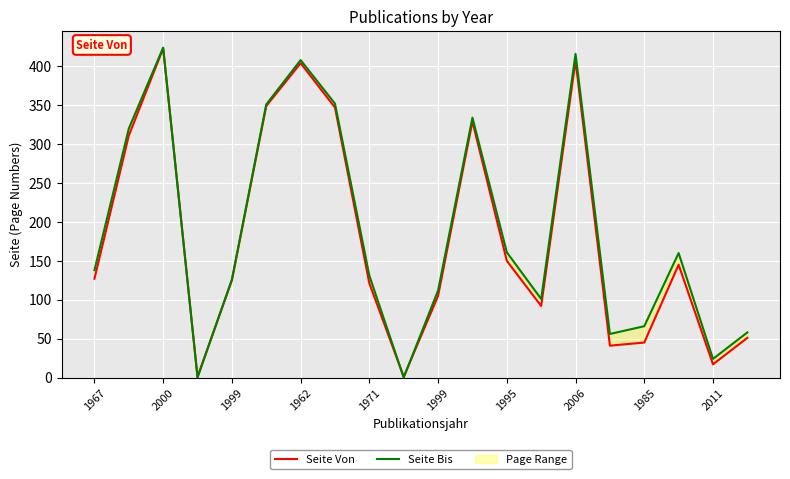

At how many categories does at least one series exceed 359?

3